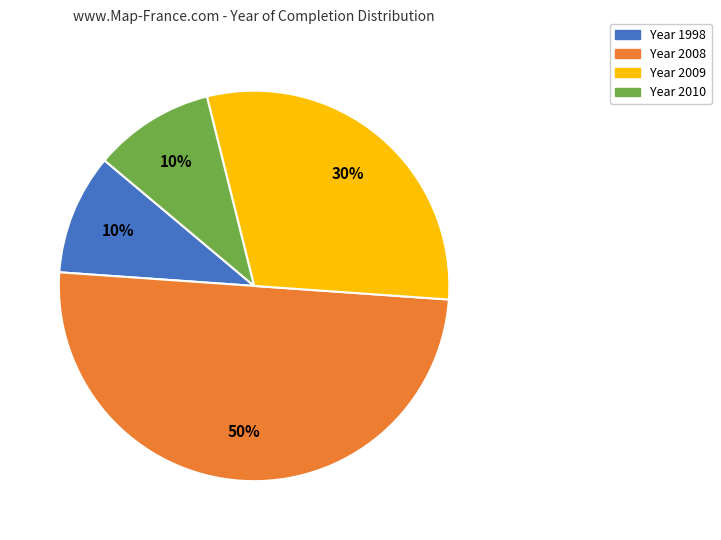

To the nearest percent, what is the average slice percentage?

25%